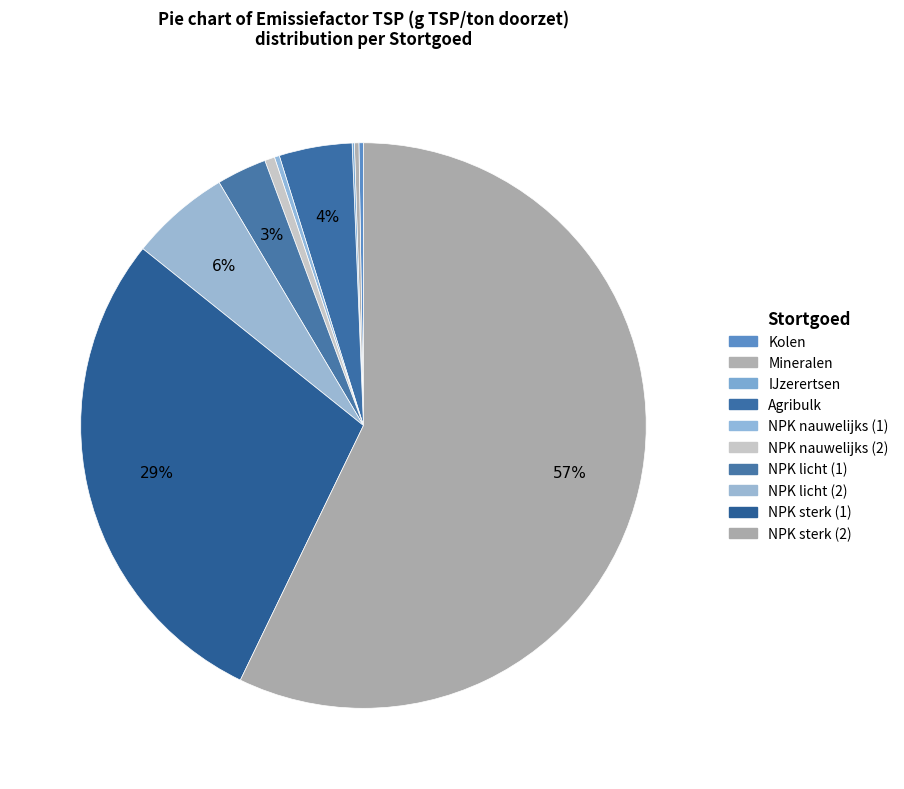

What is the largest slice in the pie chart?

NPK sterk (2)